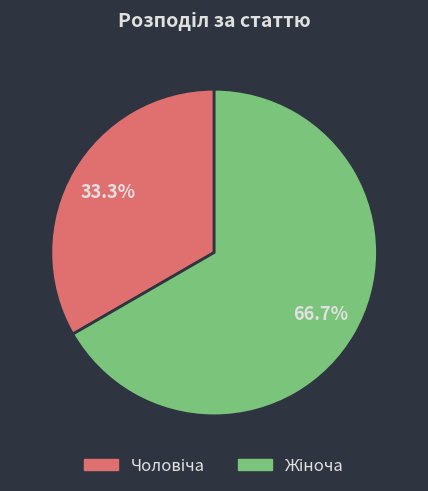

How many segments does this pie chart have?

2